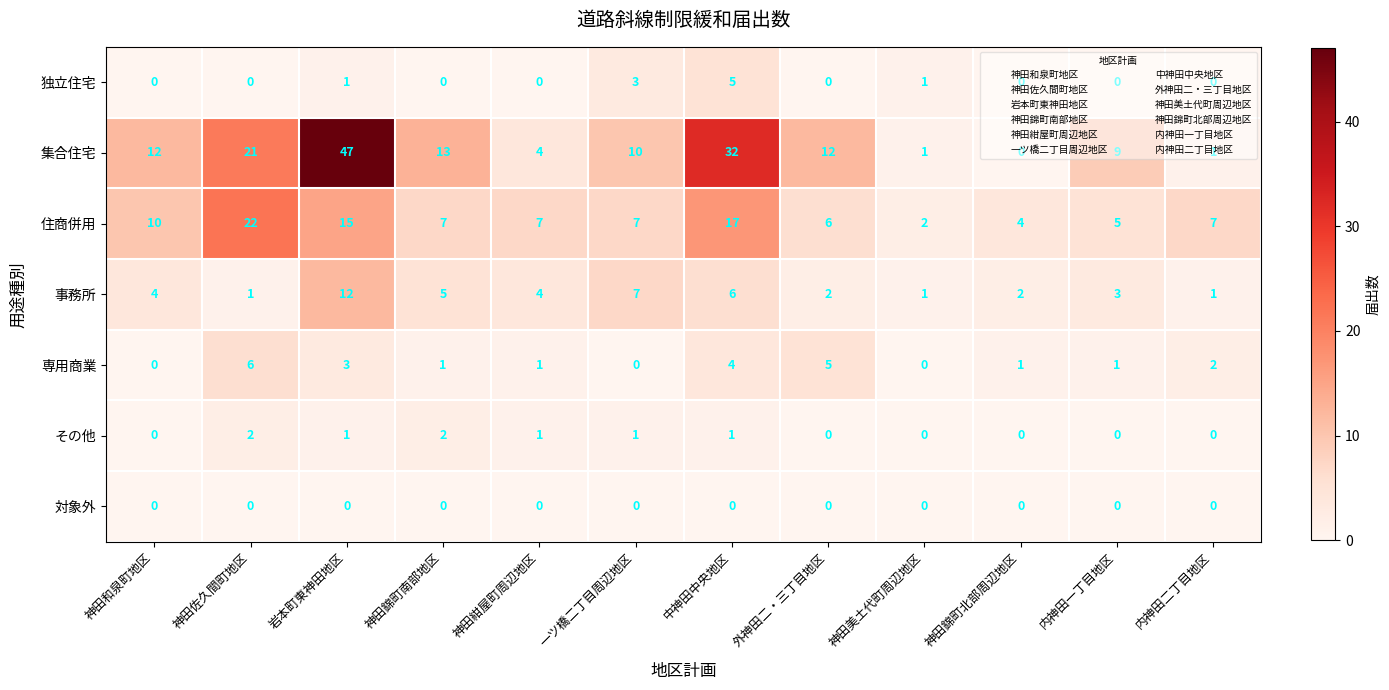

True or false: その他 has a value of 2 at 神田佐久間町地区.

True